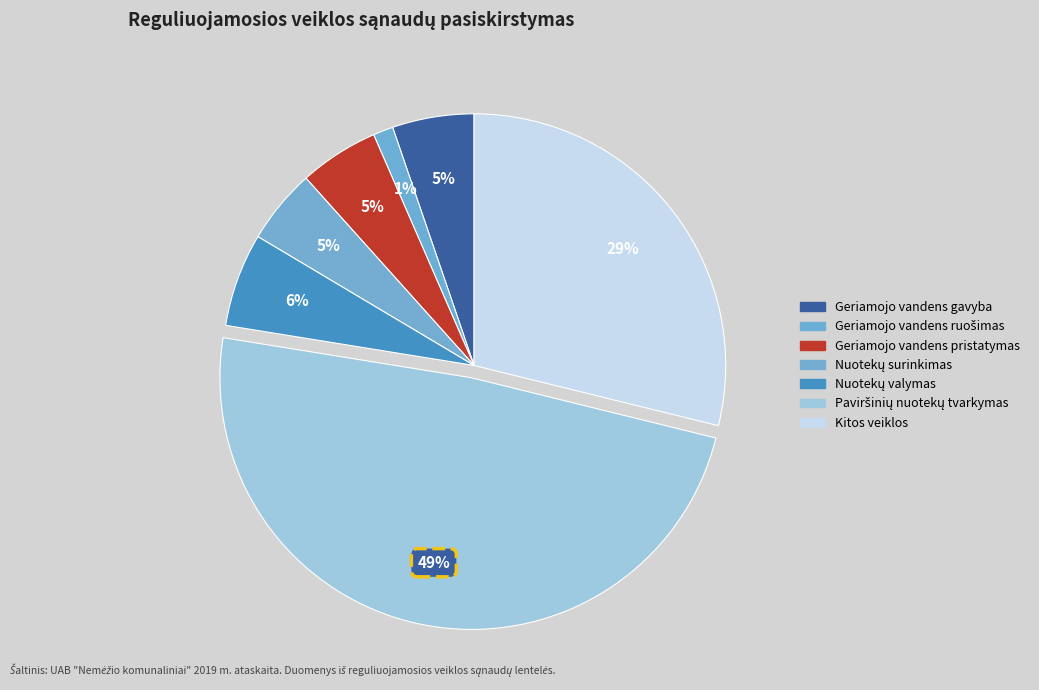

Between Geriamojo vandens gavyba and Geriamojo vandens ruošimas, which is larger?

Geriamojo vandens gavyba